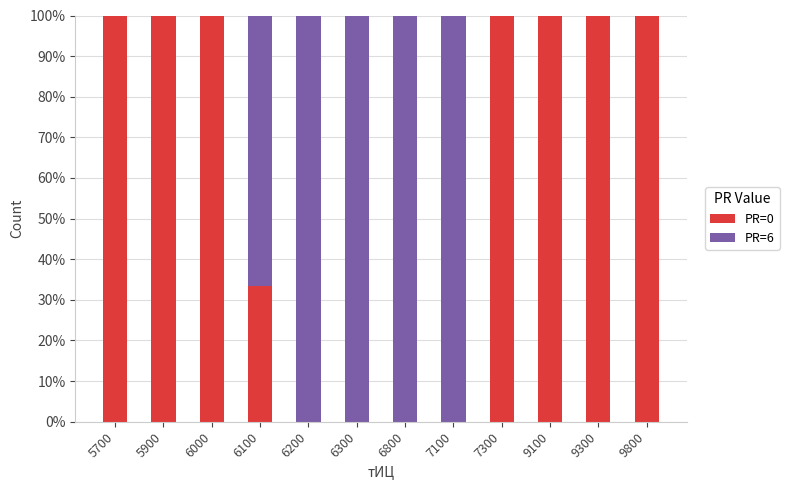

Is it true that PR=0 equals 146.4 at 9800?

False